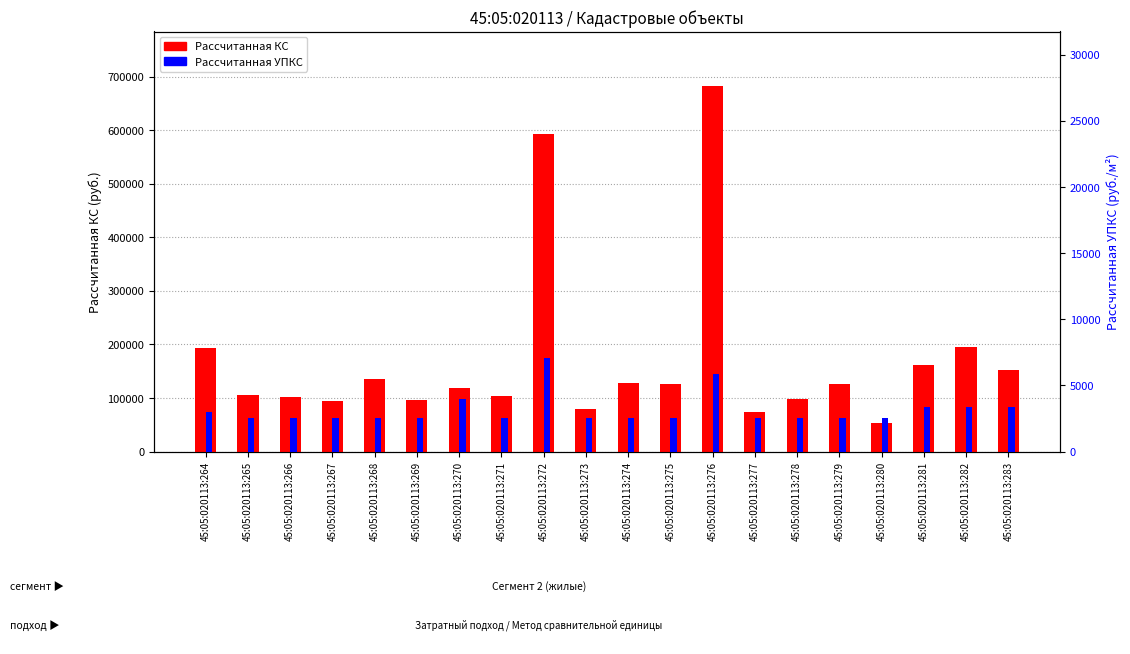

Reading left to right, list all the values displayed in this chart.

Рассчитанная КС: 192995.5	105527.0	101497.3	94193.5	135497.6	96460.2	118827.0	103764.0	592856.1	80089.7	127942.0	126934.6	682165.8	73541.5	98223.2	126430.9	53896.8	161186.8	194431.5	152791.6
Рассчитанная УПКС: 2951.0	2518.5	2518.5	2518.5	2518.5	2518.5	3934.7	2518.5	7057.8	2518.5	2518.5	2518.5	5835.5	2518.5	2518.5	2518.5	2518.5	3358.1	3358.1	3358.1